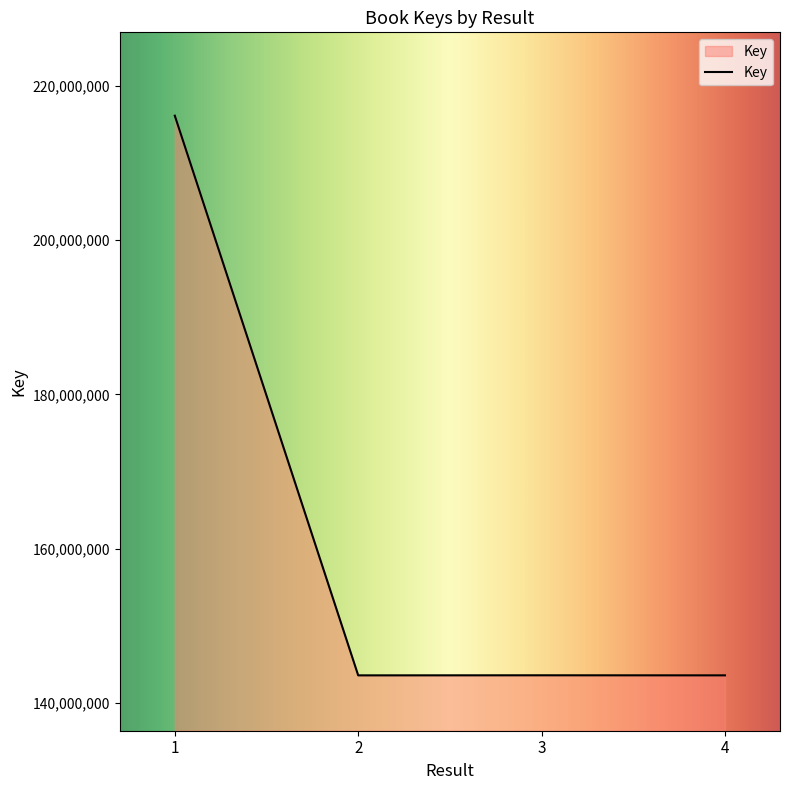

Where is the first local maximum?

3